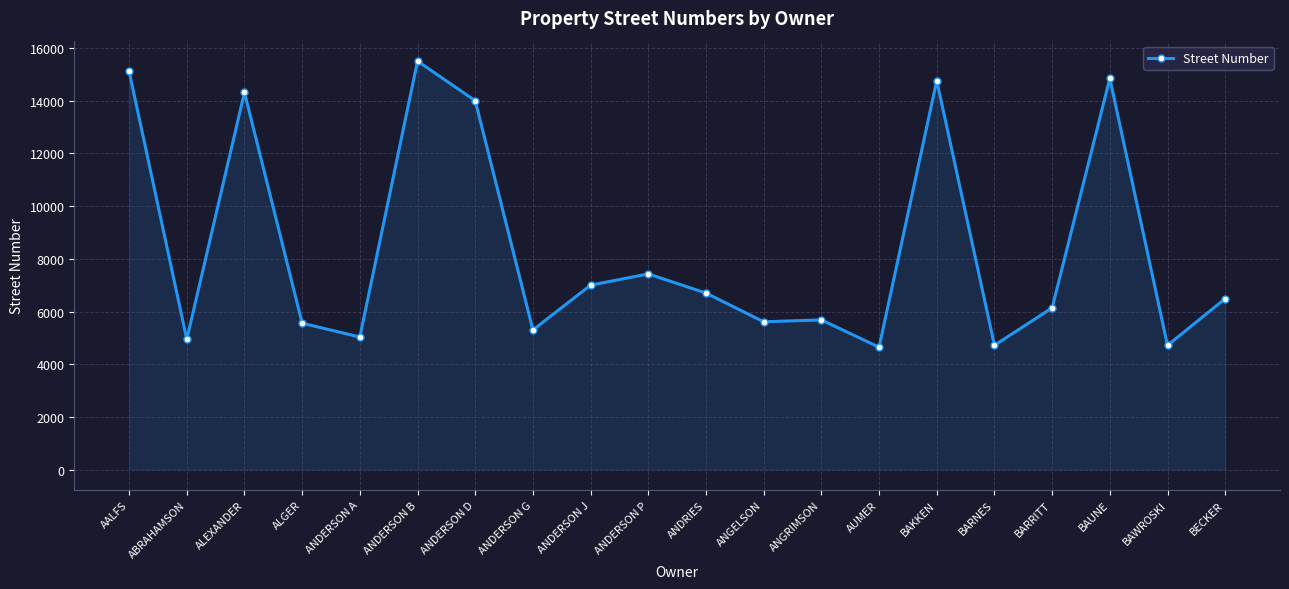

Which has a higher value, ANDERSON A or ANDERSON P?

ANDERSON P